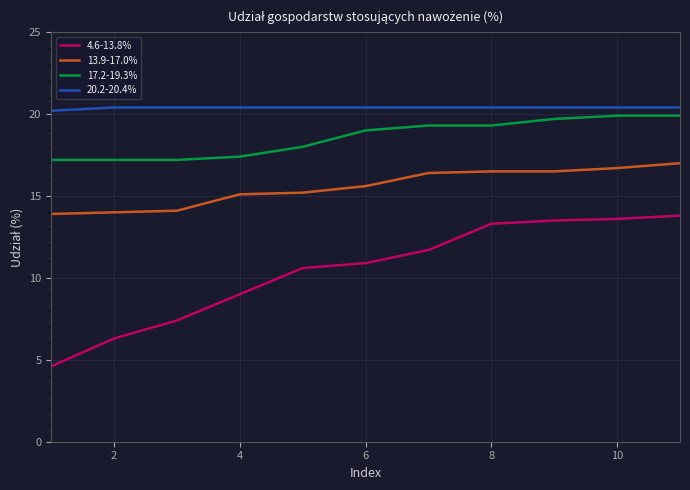

What is the difference between the maximum and minimum values in the 4.6-13.8% series?

9.2